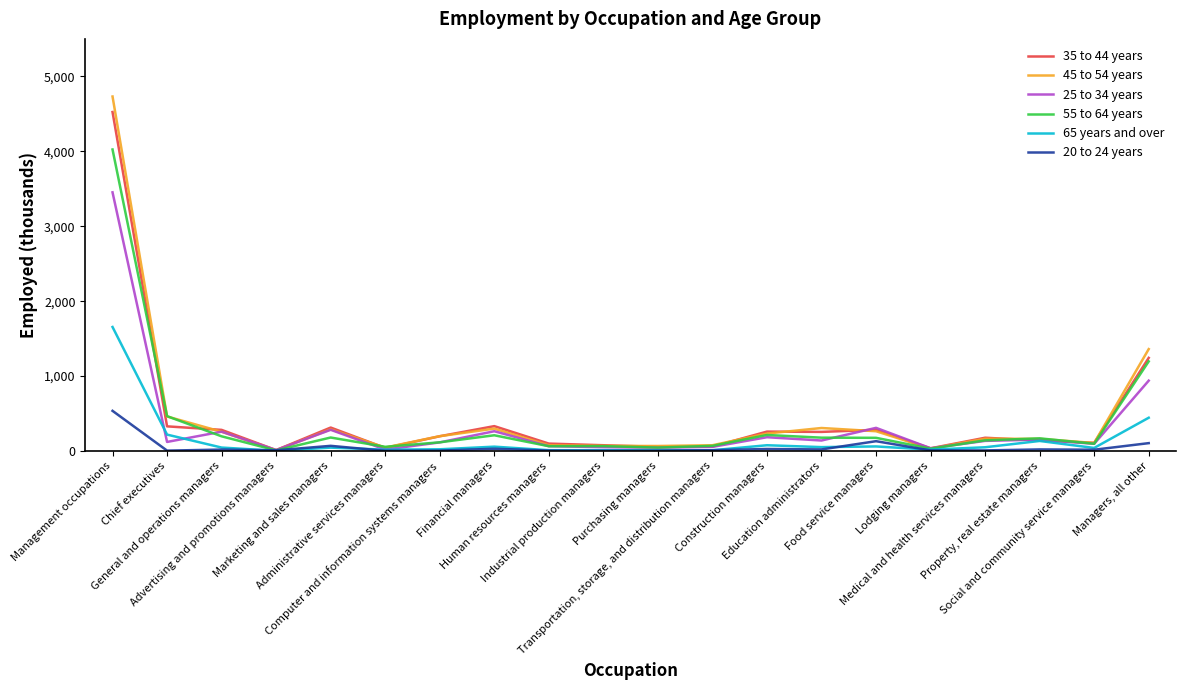

What are all the series names shown in the legend?

35 to 44 years, 45 to 54 years, 25 to 34 years, 55 to 64 years, 65 years and over, 20 to 24 years